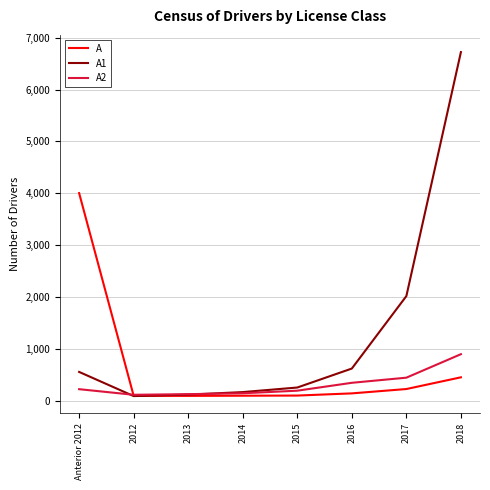

Where is A nearest to the value 2046?

2018